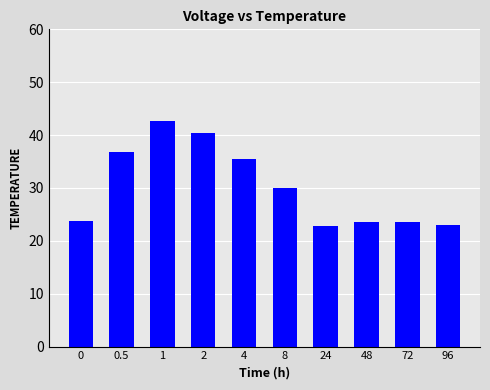

What is the maximum value shown in the chart?

42.6